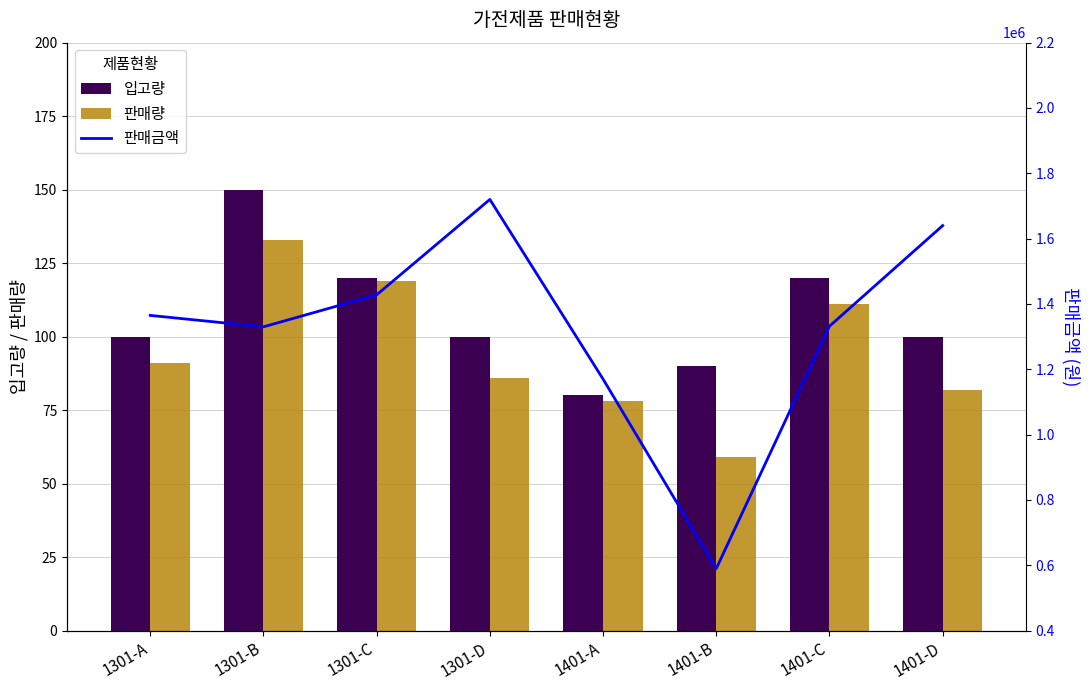

What is the spread (max minus min) of values at 1301-A?

1364909